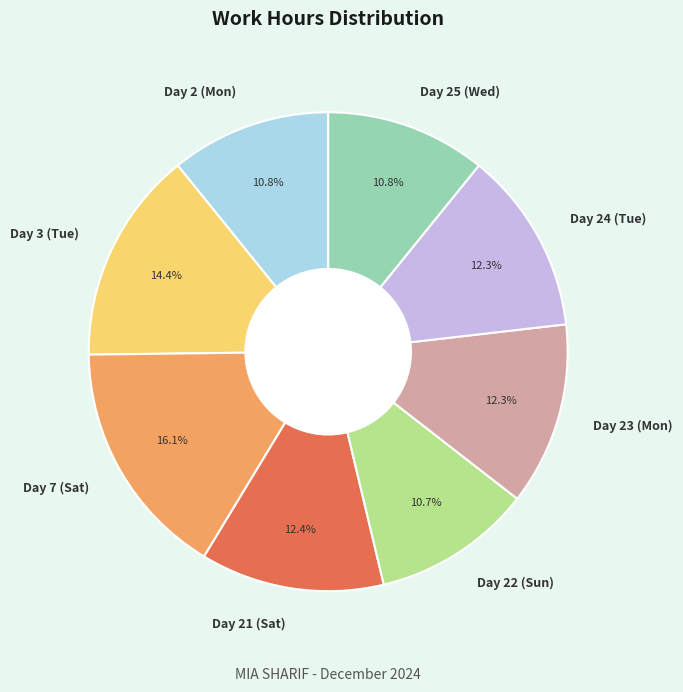

Is the sum of Day 23 (Mon) and Day 7 (Sat) greater than half?

No